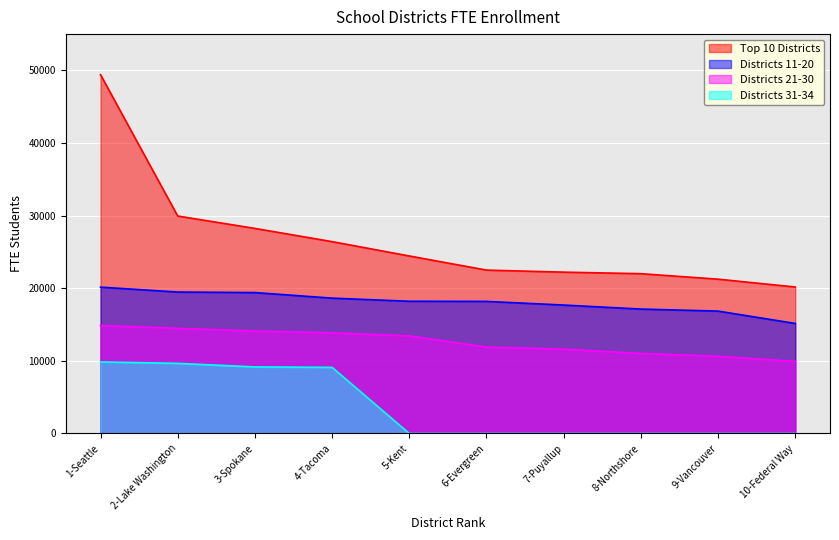

True or false: Top 10 Districts has a value of 29947.7 at 2-Lake Washington.

True